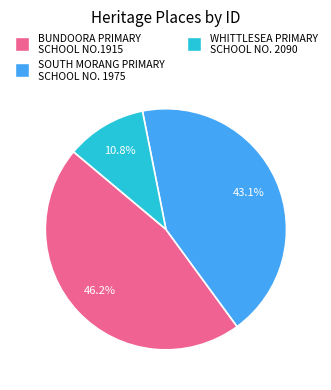

Is WHITTLESEA PRIMARY SCHOOL NO. 2090 the majority of the pie?

No